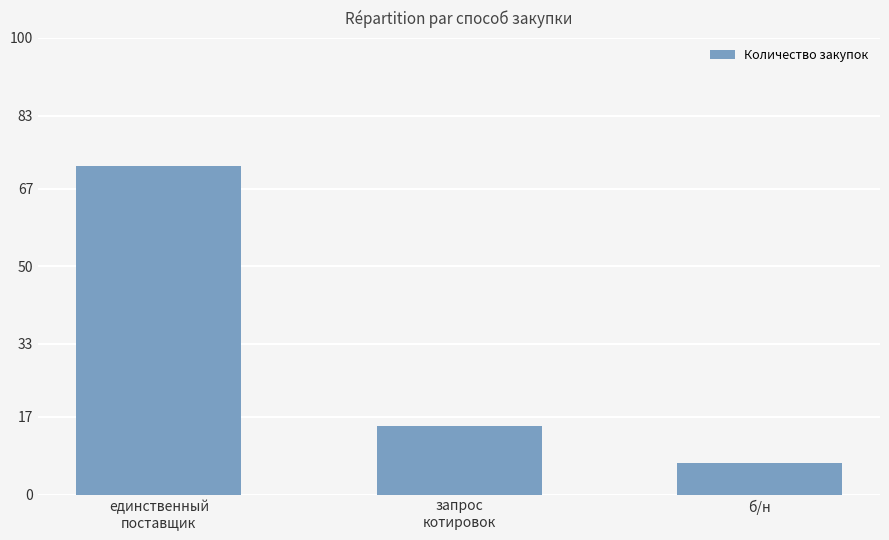

What is the change in value from единственный
поставщик to б/н?

-65